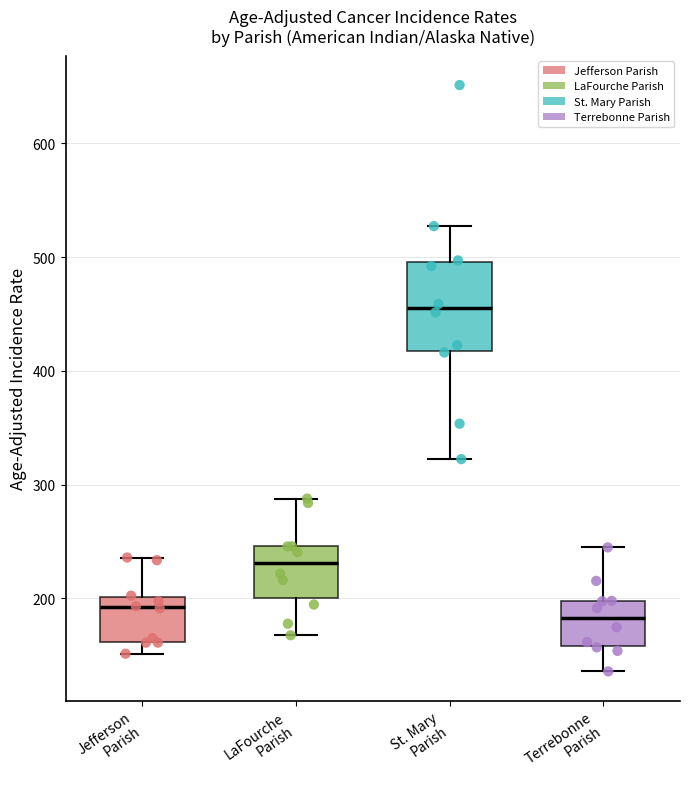

Comparing the boxes themselves (not the whiskers), which one is the tallest?

St. Mary Parish